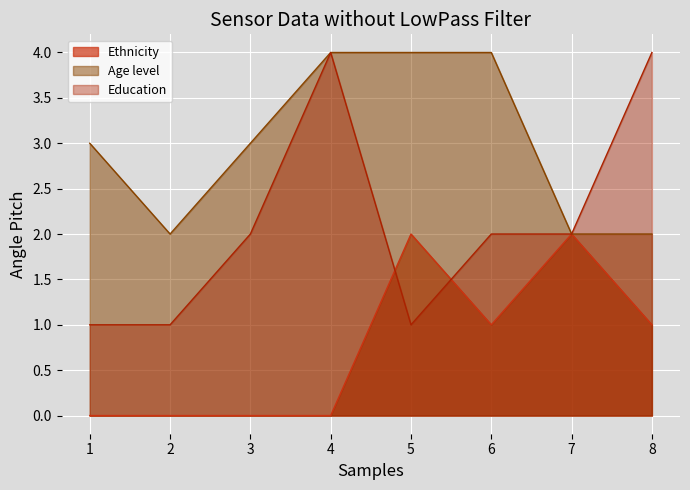

How many data points in Ethnicity are above 1?

2